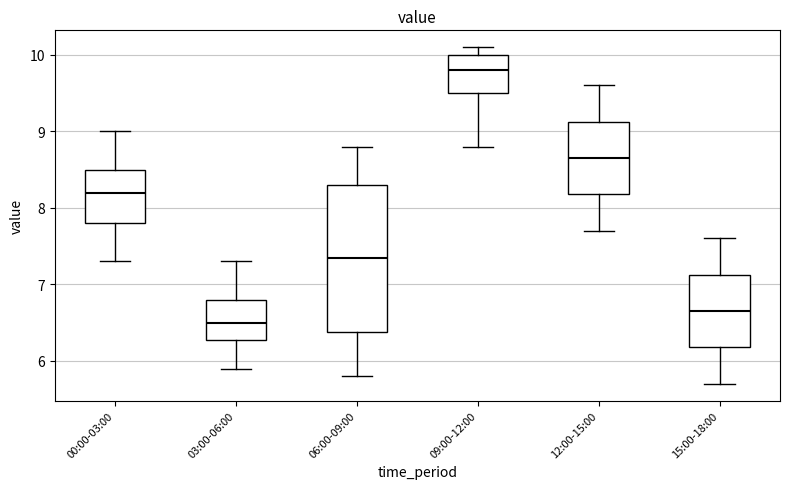

Reading left to right, read every box against the y-axis: the position of its median line, the range the box covers, and the ends of its whiskers. The values are not printed on the chart, so give them approximately, as read against the axis.

00:00-03:00: median 8.2, box 7.8 to 8.5, whiskers 7.3 to 9.0
03:00-06:00: median 6.5, box 6.3 to 6.8, whiskers 5.9 to 7.3
06:00-09:00: median 7.4, box 6.4 to 8.3, whiskers 5.8 to 8.8
09:00-12:00: median 9.8, box 9.5 to 10.0, whiskers 8.8 to 10.1
12:00-15:00: median 8.7, box 8.2 to 9.1, whiskers 7.7 to 9.6
15:00-18:00: median 6.7, box 6.2 to 7.1, whiskers 5.7 to 7.6